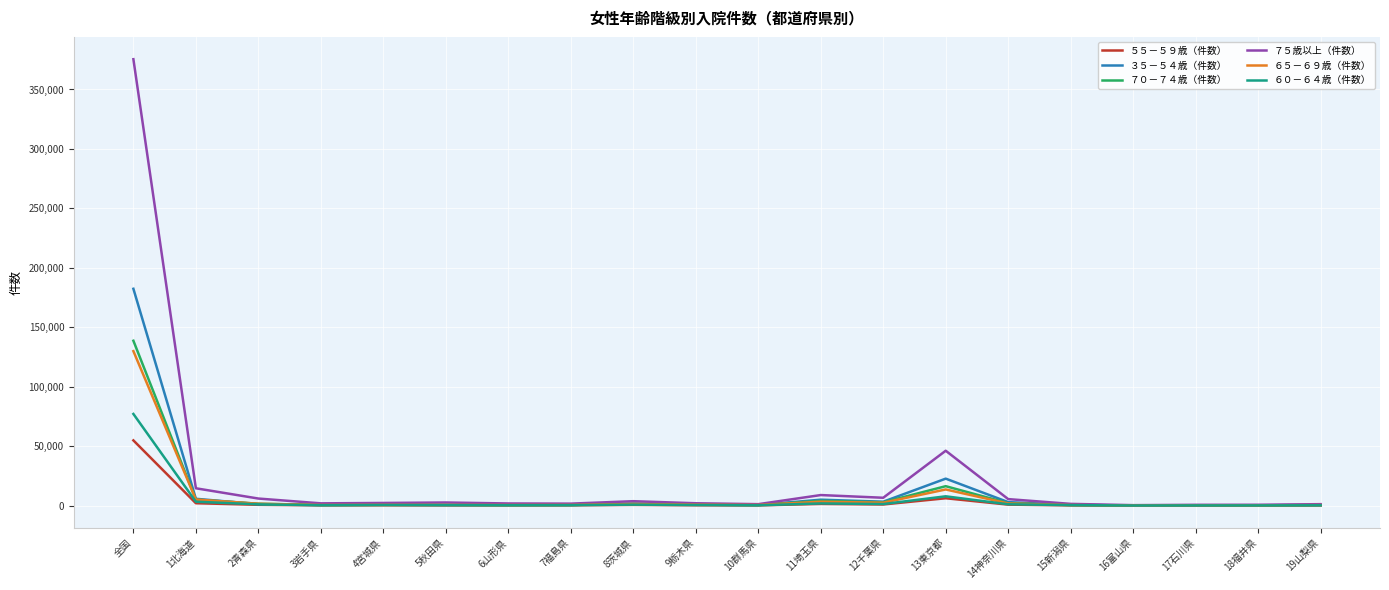

Which series has the widest spread of values?

７５歳以上（件数）